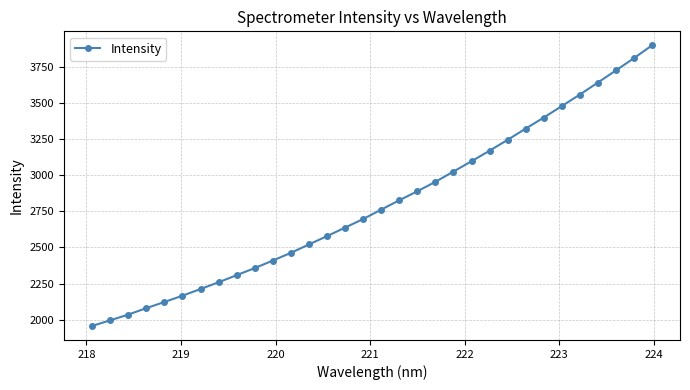

What is the value of the 24th point from the left?

3246.2